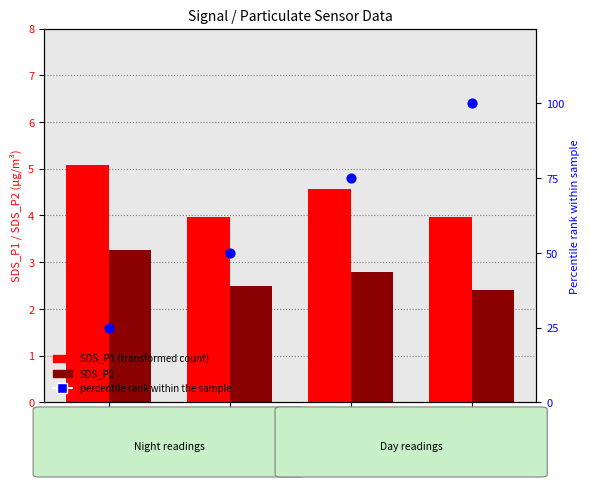

What are all the series names shown in the legend?

SDS_P1 (transformed count), SDS_P2, percentile rank within the sample